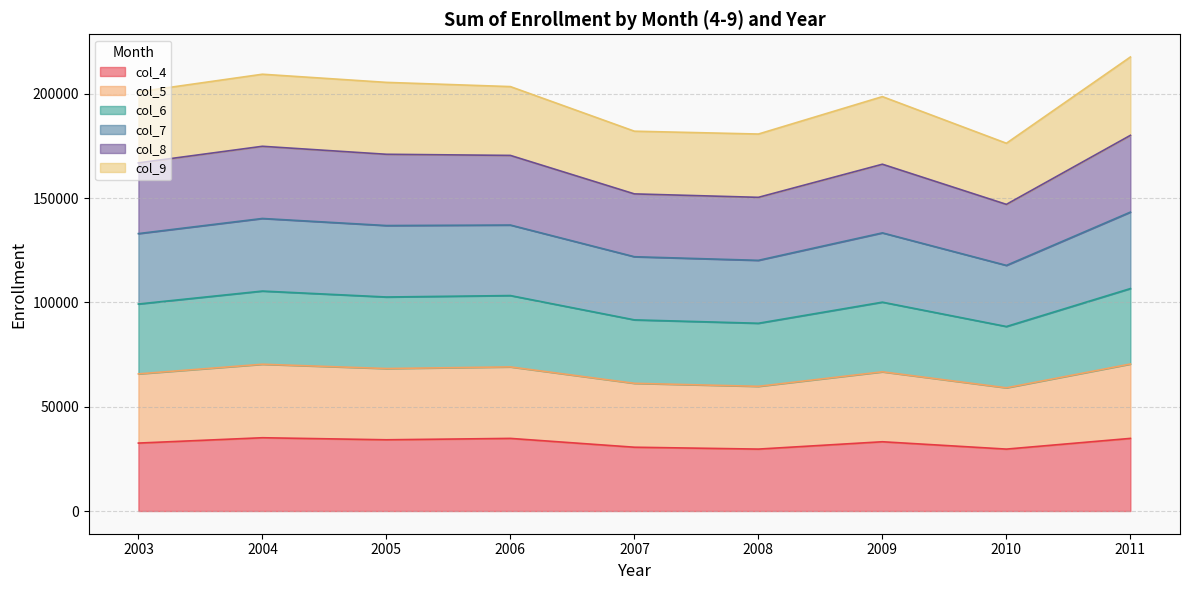

Rank the categories by col_4 value from lowest to highest.

2010, 2008, 2007, 2003, 2009, 2005, 2006, 2011, 2004